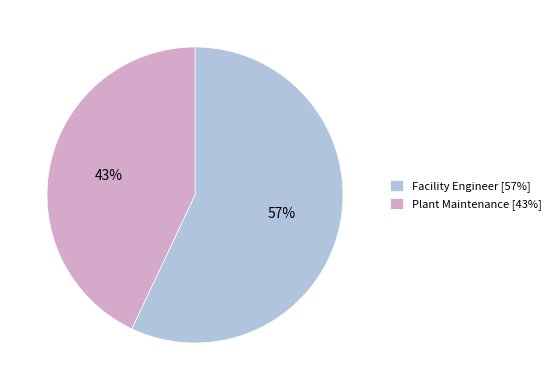

Which category has the biggest portion of the pie?

Facility Engineer